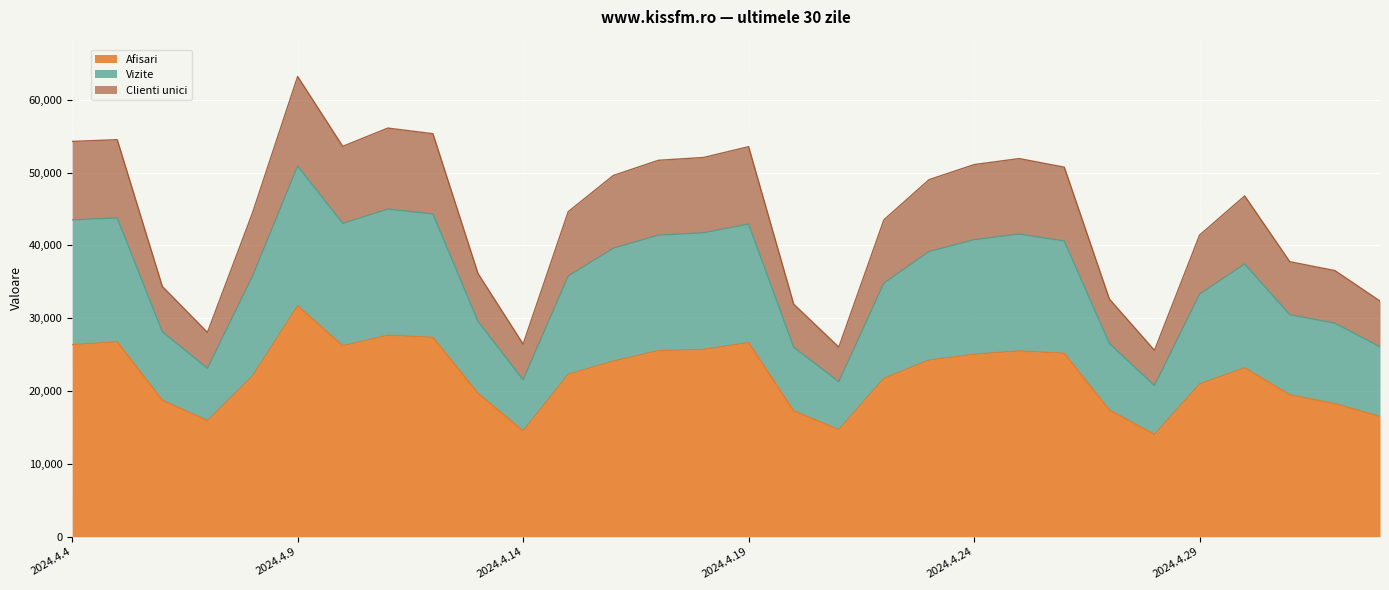

The Afisari series shows 25052 at 2024.4.24. True or false?

True